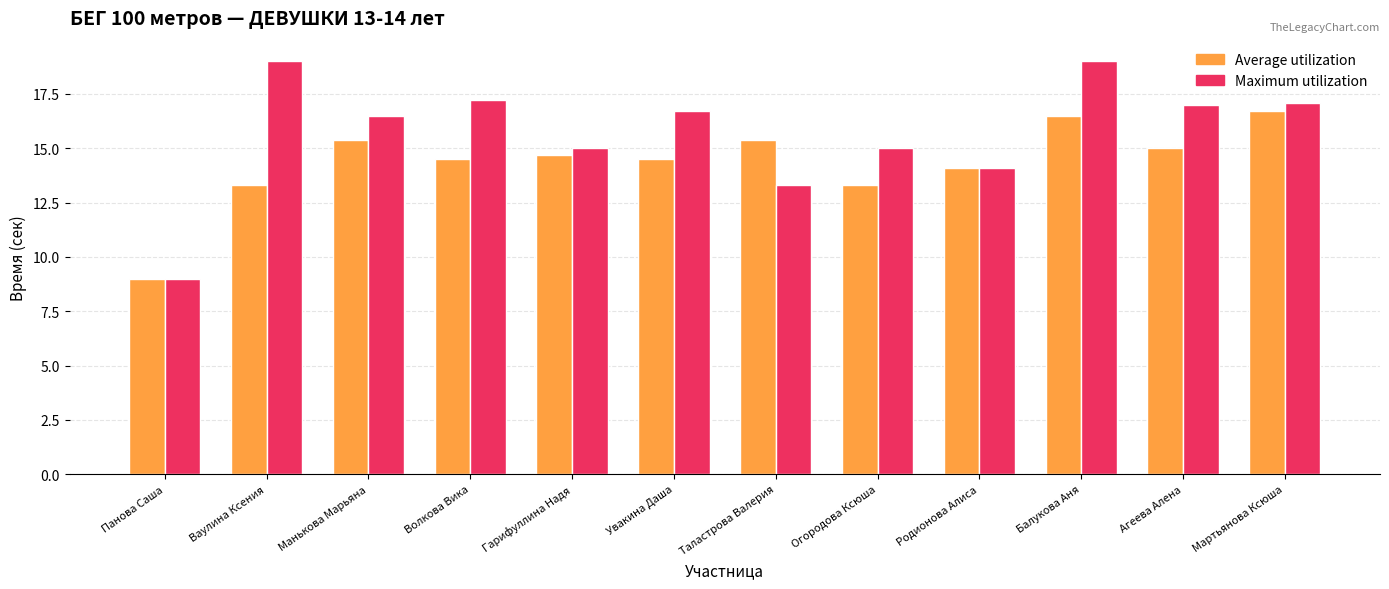

How many values in the Maximum utilization series exceed 16?

7